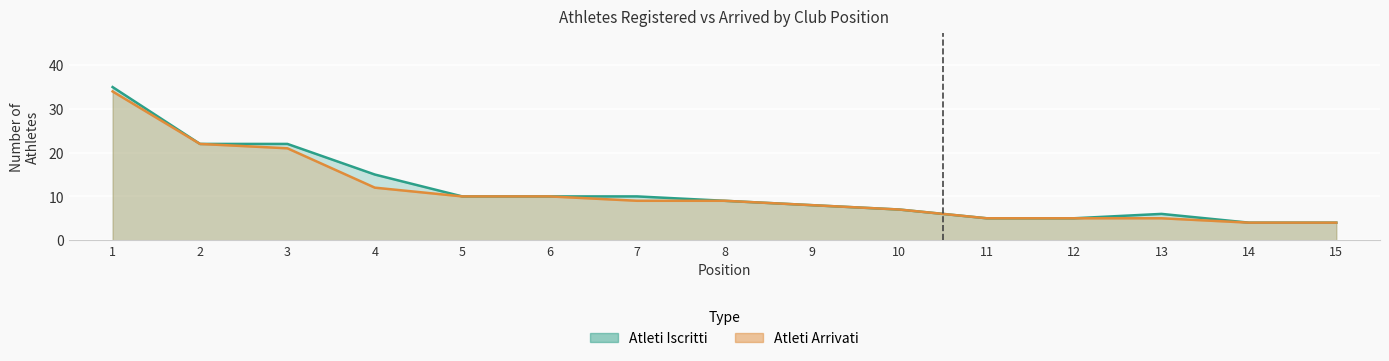

Reading left to right, what are all the values shown in this chart?

Atleti Iscritti: 35	22	22	15	10	10	10	9	8	7	5	5	6	4	4
Atleti Arrivati: 34	22	21	12	10	10	9	9	8	7	5	5	5	4	4